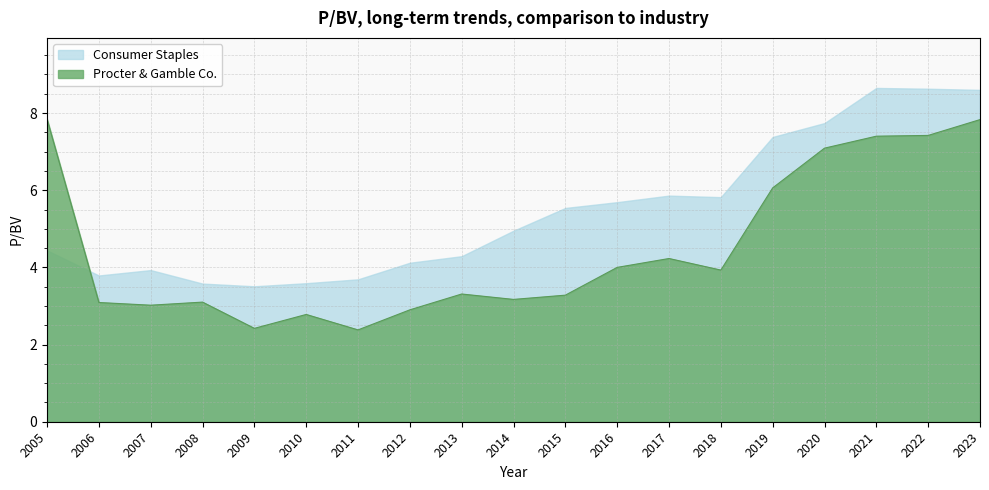

True or false: Procter & Gamble Co. and Consumer Staples intersect in this chart.

True